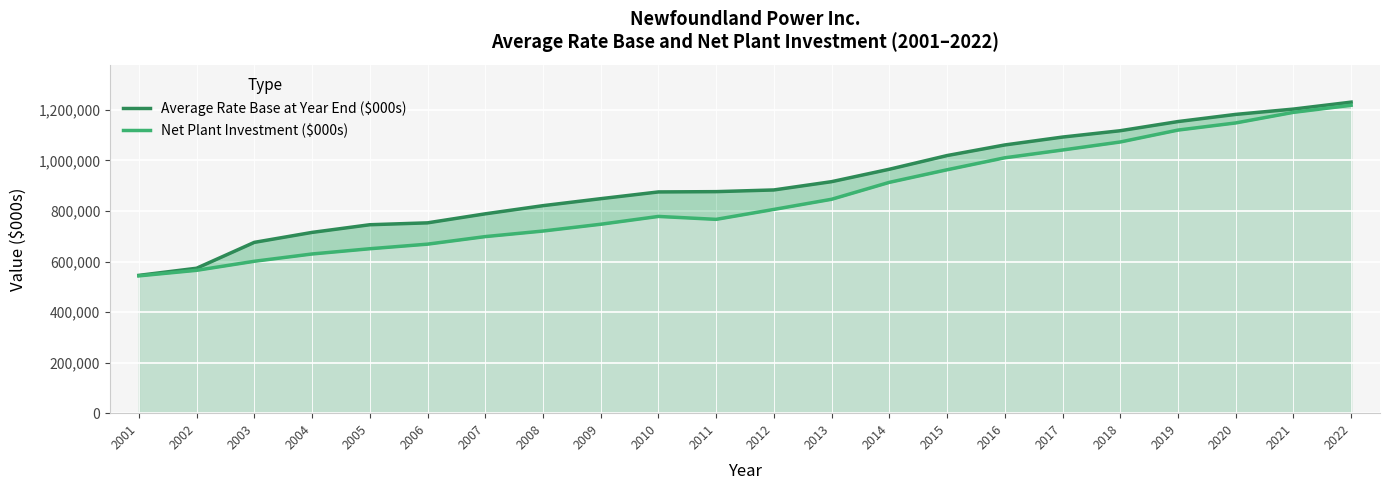

Rank the series by their maximum value, from lowest to highest.

Net Plant Investment ($000s), Average Rate Base at Year End ($000s)